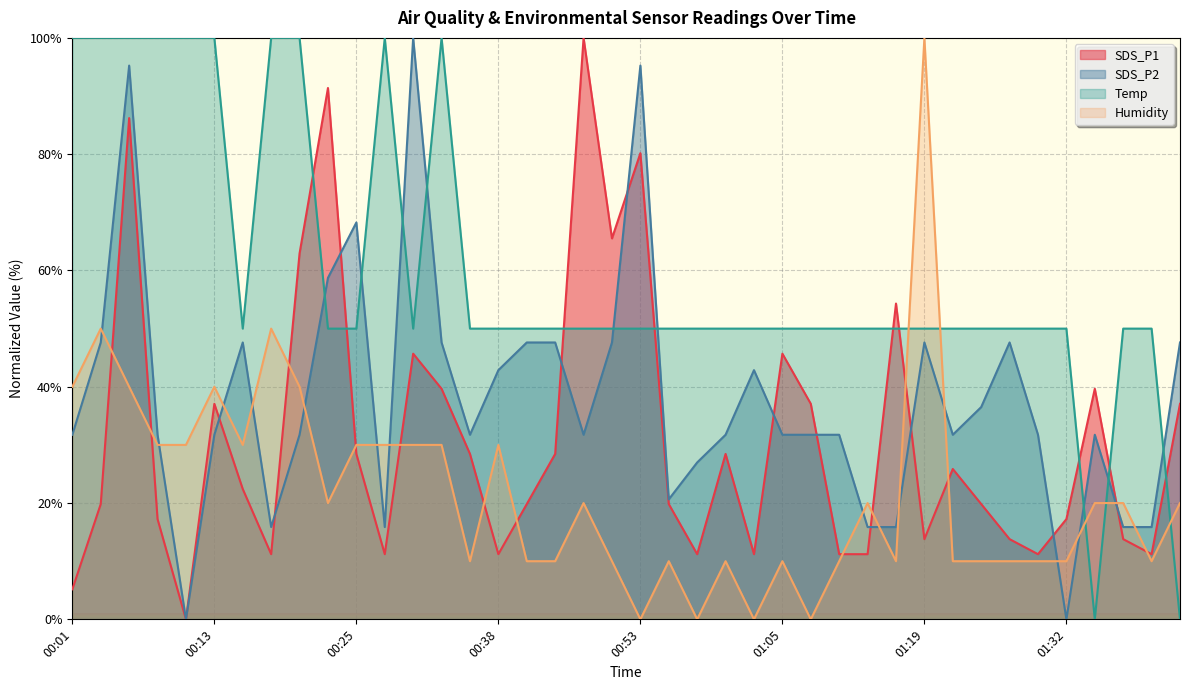

What is the label of the 16th point from the right?

01:03